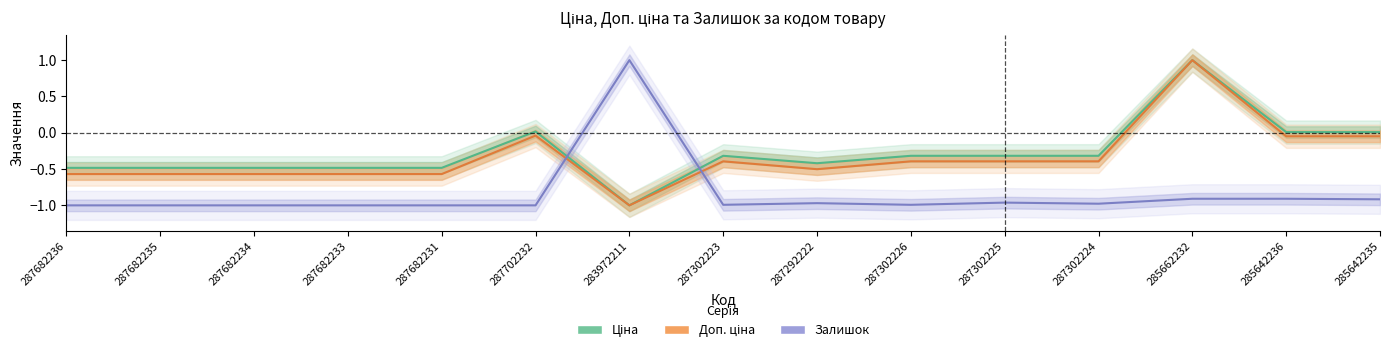

Reading left to right, what are all the values shown in this chart?

Ціна: -0.5	-0.5	-0.5	-0.5	-0.5	0.0	-1.0	-0.3	-0.4	-0.3	-0.3	-0.3	1.0	0.0	0.0
Доп. ціна: -0.6	-0.6	-0.6	-0.6	-0.6	-0.0	-1.0	-0.4	-0.5	-0.4	-0.4	-0.4	1.0	-0.0	-0.0
Залишок: -1.0	-1.0	-1.0	-1.0	-1.0	-1.0	1.0	-1.0	-1.0	-1.0	-1.0	-1.0	-0.9	-0.9	-0.9